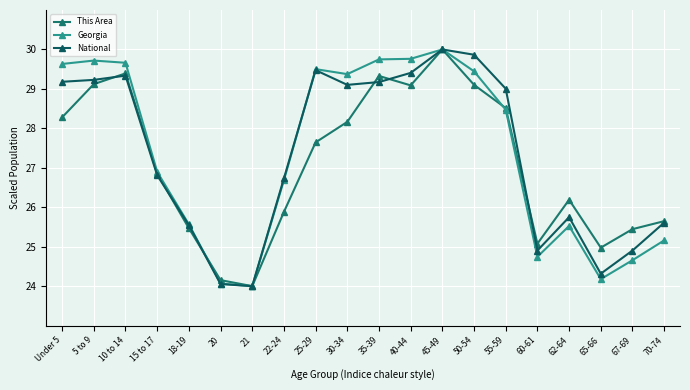

What is the label of the 6th point from the right?

55-59